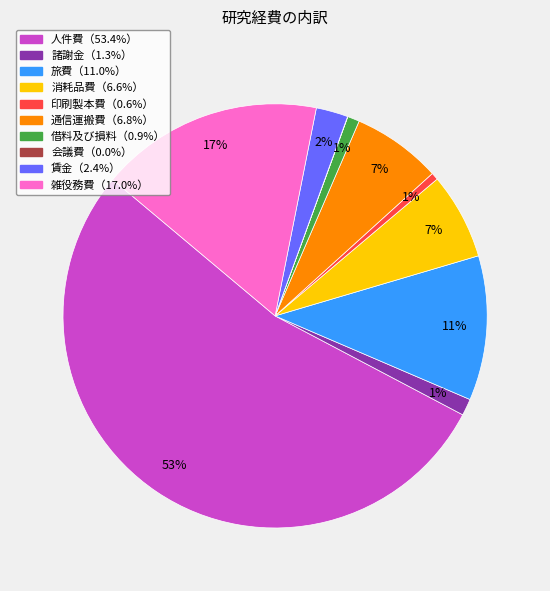

Is there any slice that represents more than half of the pie?

Yes